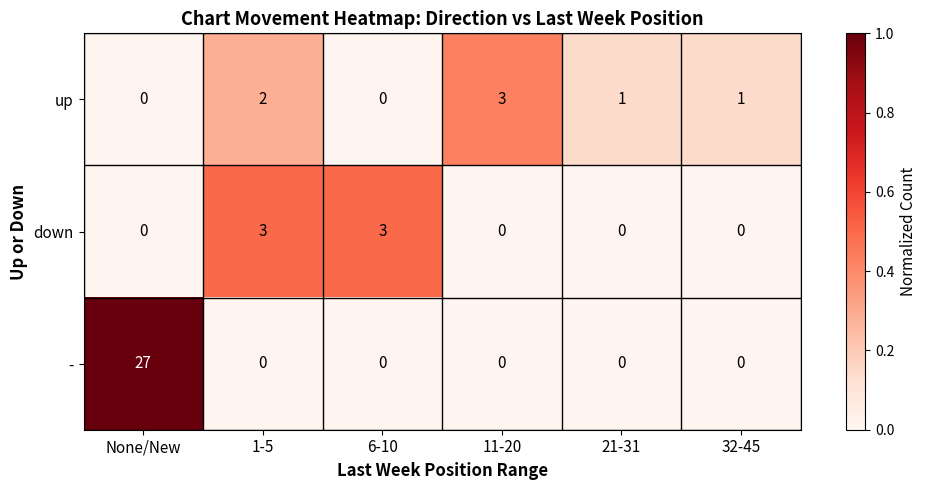

At how many categories does at least one series exceed 0?

6